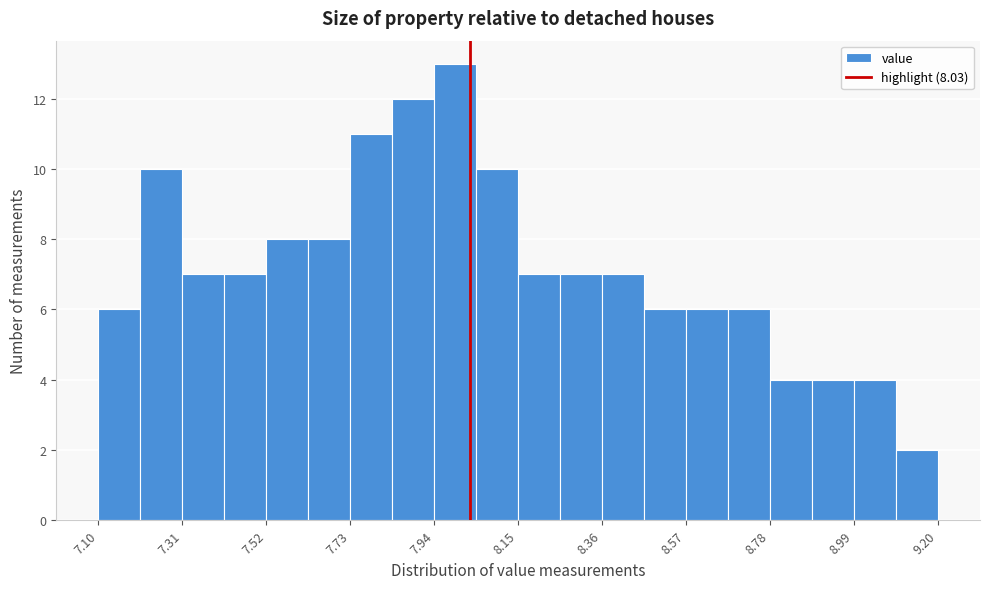

Around what value on the x-axis is the tallest bar? Give the approximate position of its centre, as read against the axis.

8.00